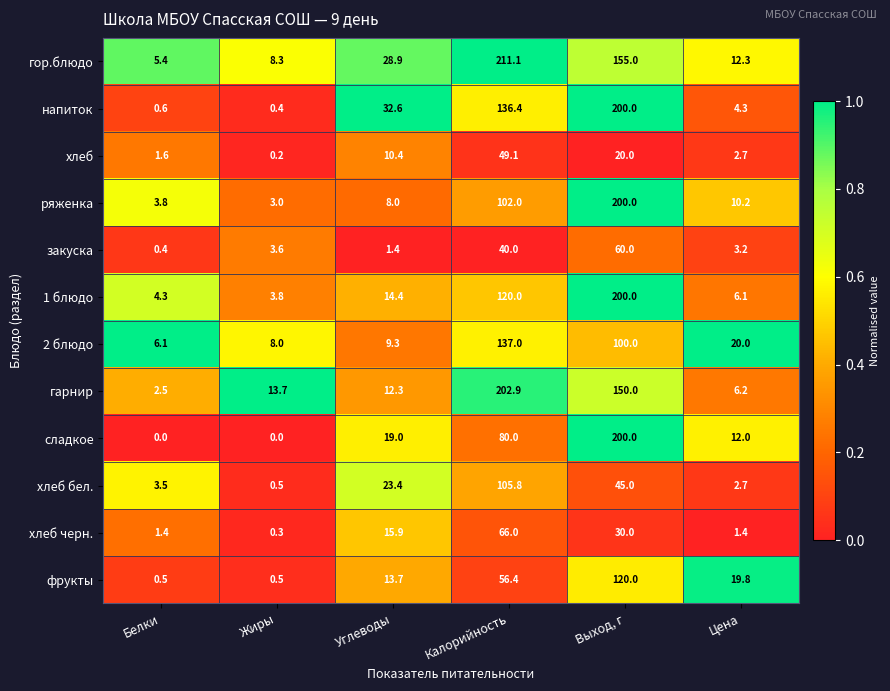

Which category has the highest value across all series?

Калорийность